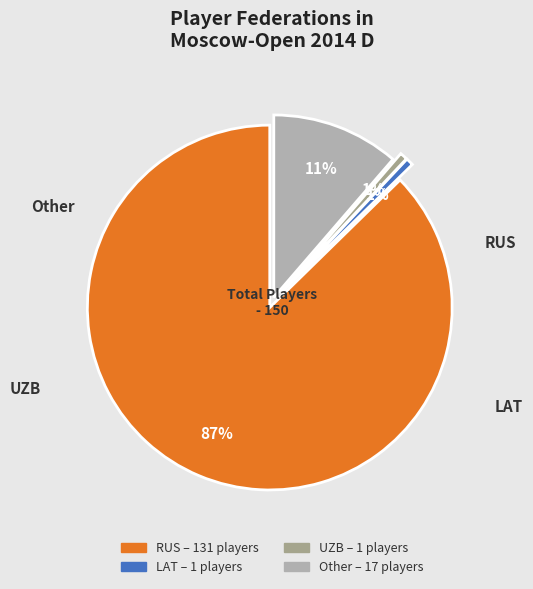

To the nearest percent, what is the average slice percentage?

25%